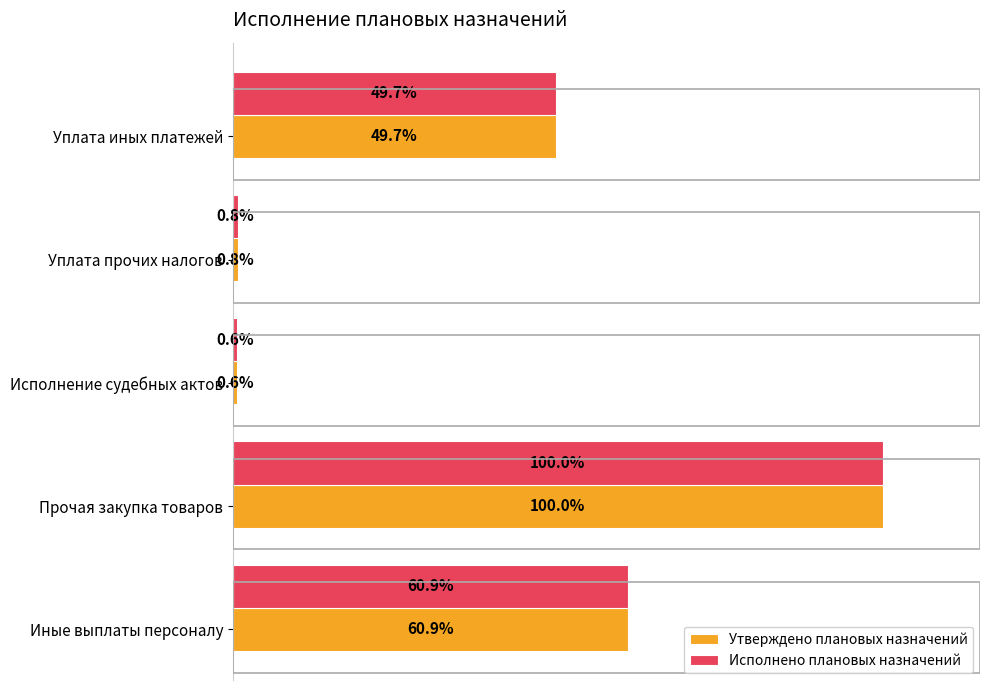

Is the value of Утверждено плановых назначений at Исполнение судебных актов greater than the value of Исполнено плановых назначений at Уплата иных платежей?

No